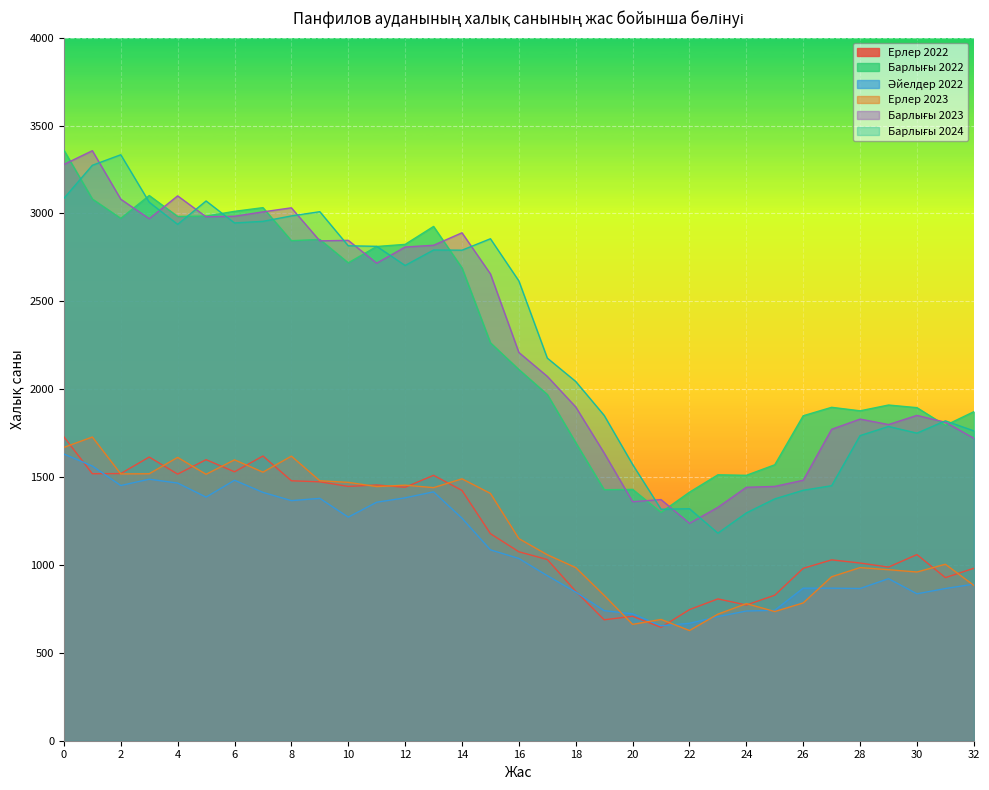

What is the sum of the Барлығы 2023 values at 28 and 10?

4677